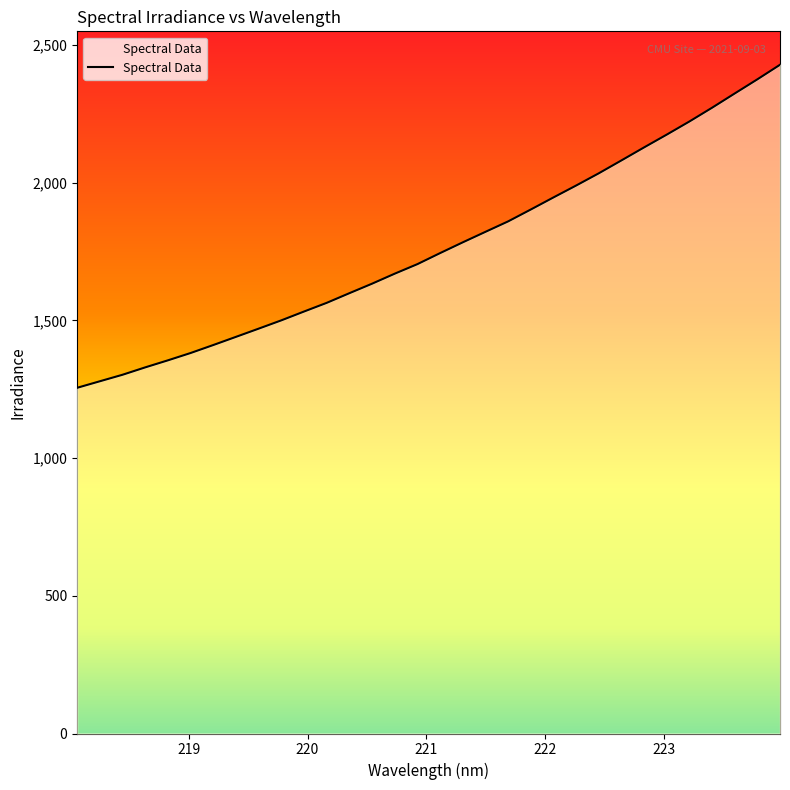

Read the value at 219.3979.

1440.3